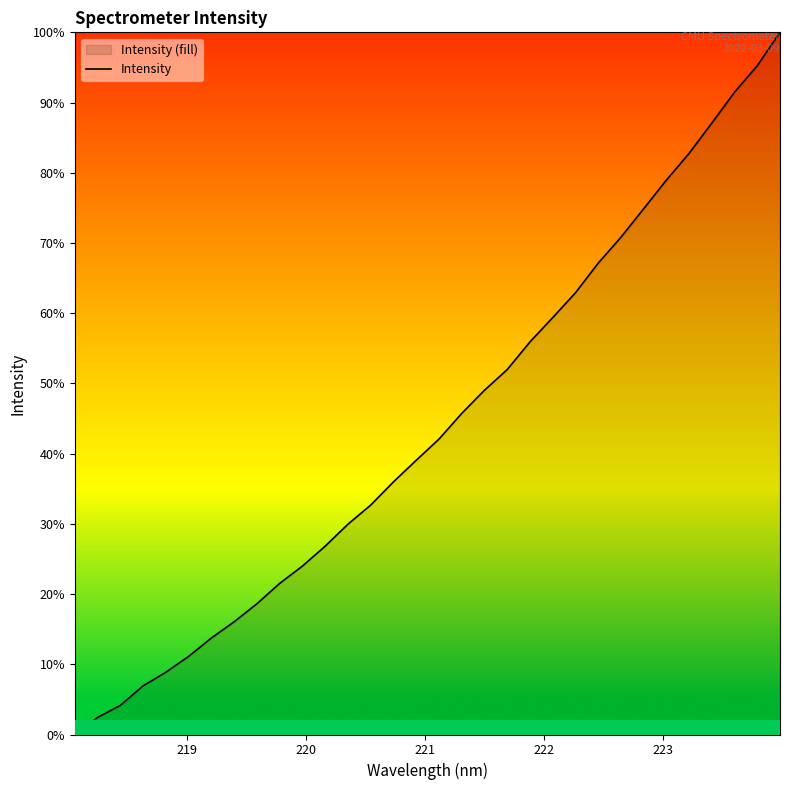

What is the difference between the maximum and minimum values?

100.0